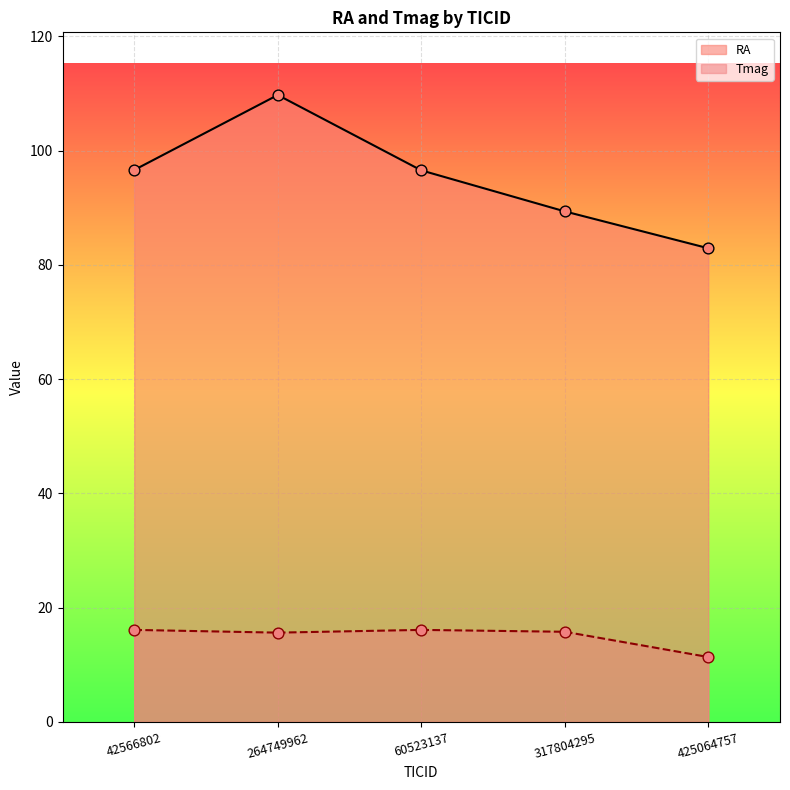

At how many categories does at least one series exceed 66?

5